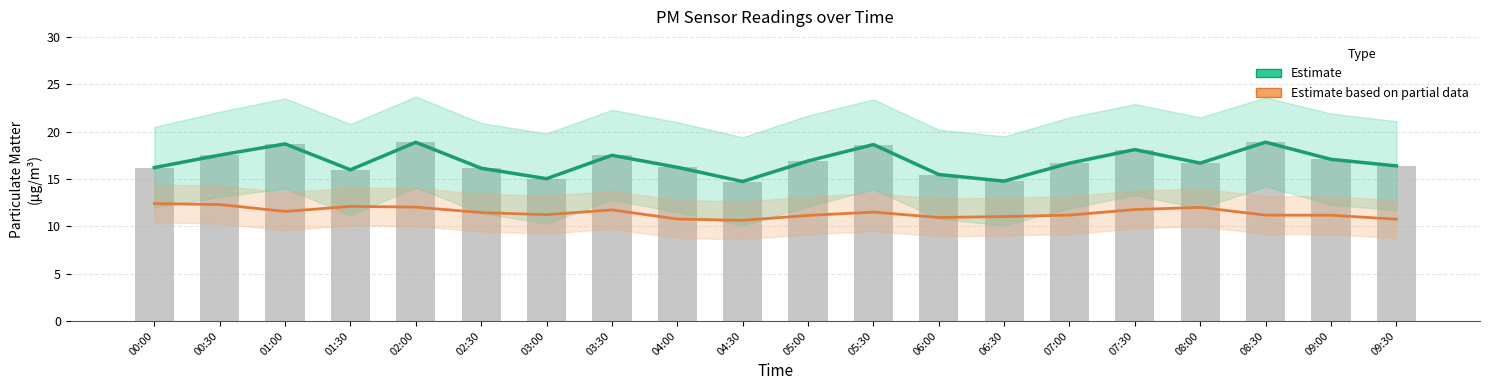

Reading left to right, transcribe all the data shown in this chart.

Estimate: 16.2	17.5	18.7	16.0	18.9	16.1	15.0	17.5	16.2	14.7	16.9	18.6	15.5	14.8	16.7	18.1	16.7	18.9	17.1	16.4
Estimate based on partial data: 12.4	12.3	11.6	12.1	12.0	11.4	11.2	11.7	10.8	10.6	11.2	11.5	10.9	11.0	11.2	11.8	12.0	11.2	11.2	10.8
P1 raw: 16.2	17.5	18.7	16.0	18.9	16.1	15.0	17.5	16.2	14.7	16.9	18.6	15.5	14.8	16.7	18.1	16.7	18.9	17.1	16.4